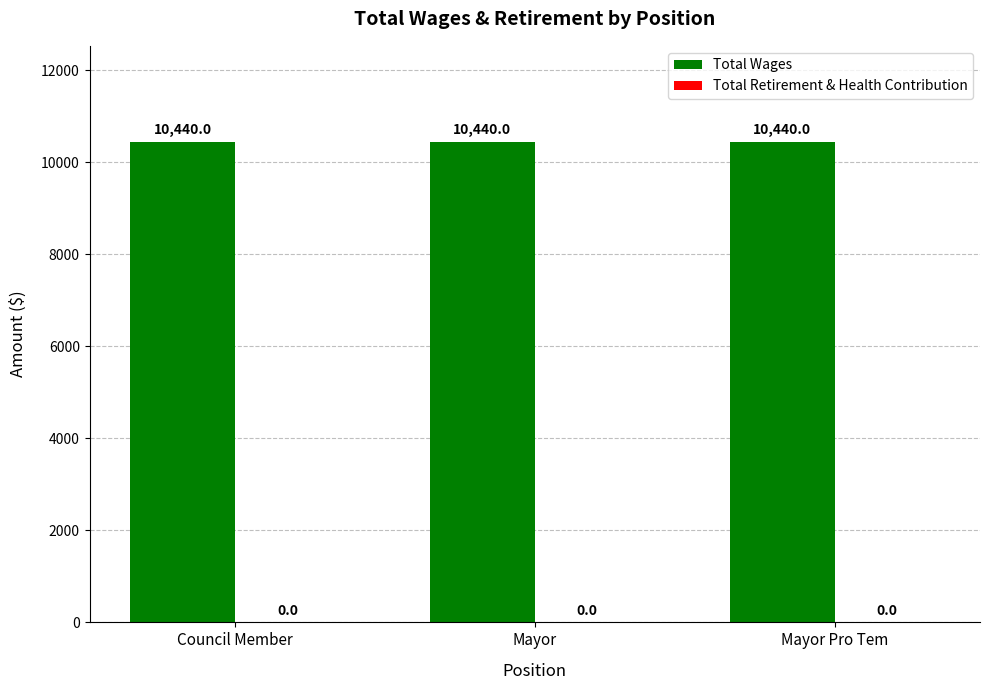

Is it true that Total Retirement & Health Contribution equals 0 at Mayor Pro Tem?

True